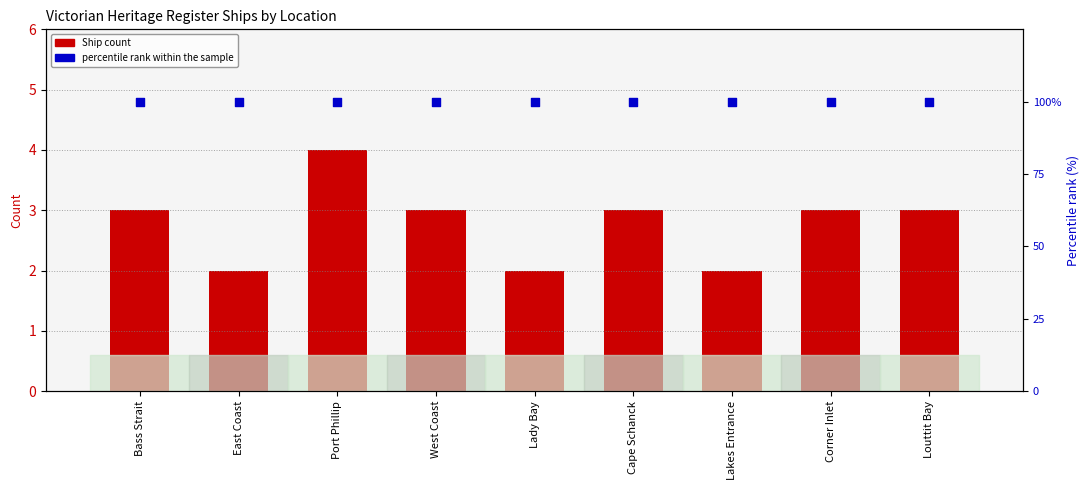

At how many categories does at least one series exceed 4?

9